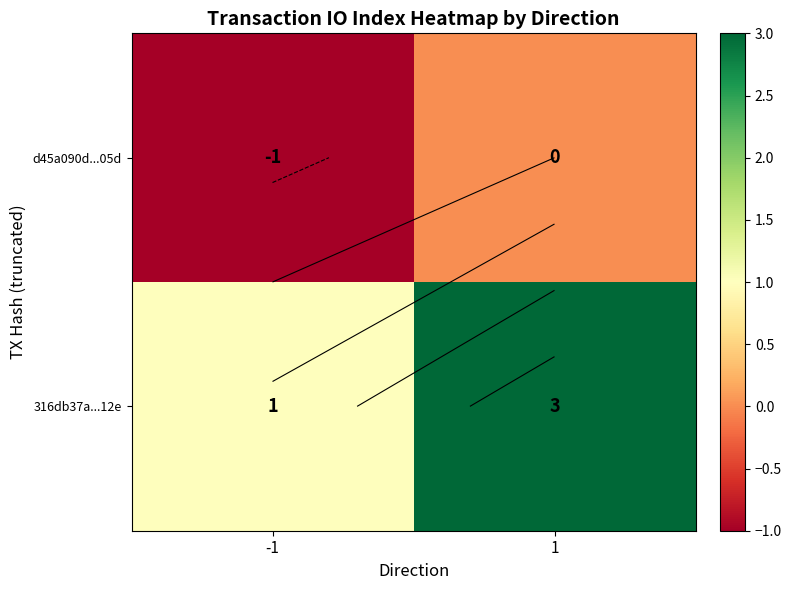

Between 1 and -1, which is larger?

1